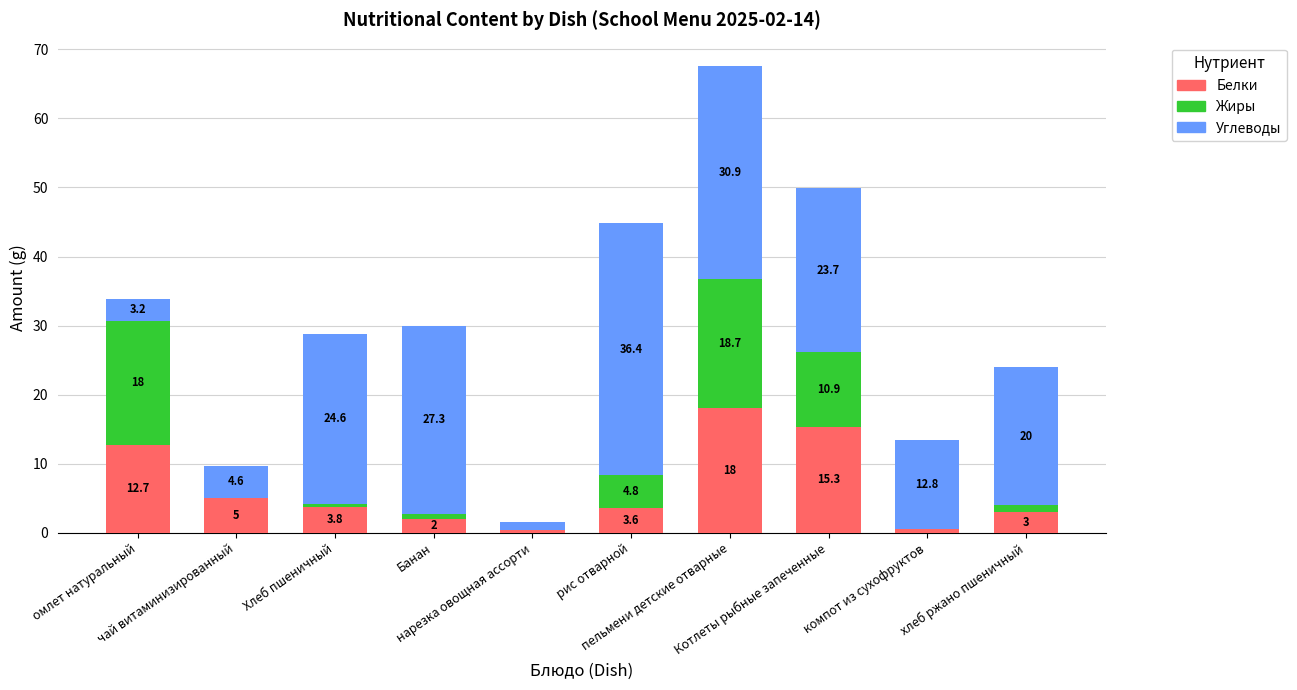

What is the highest value of the Белки series?

18.0